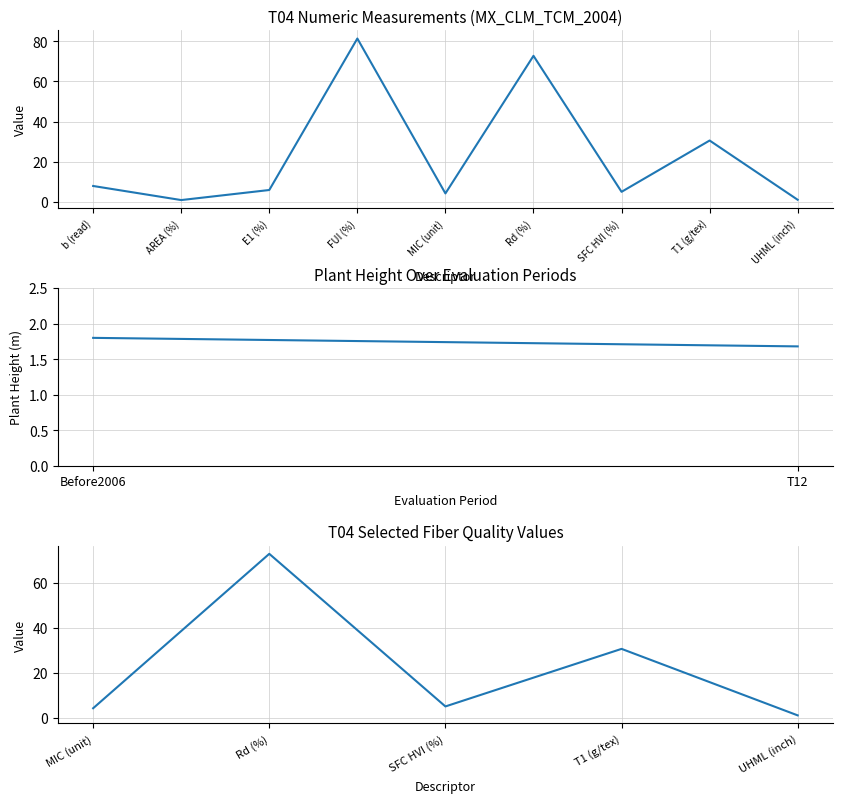

What is the label of the 5th point from the left?

MIC (unit)